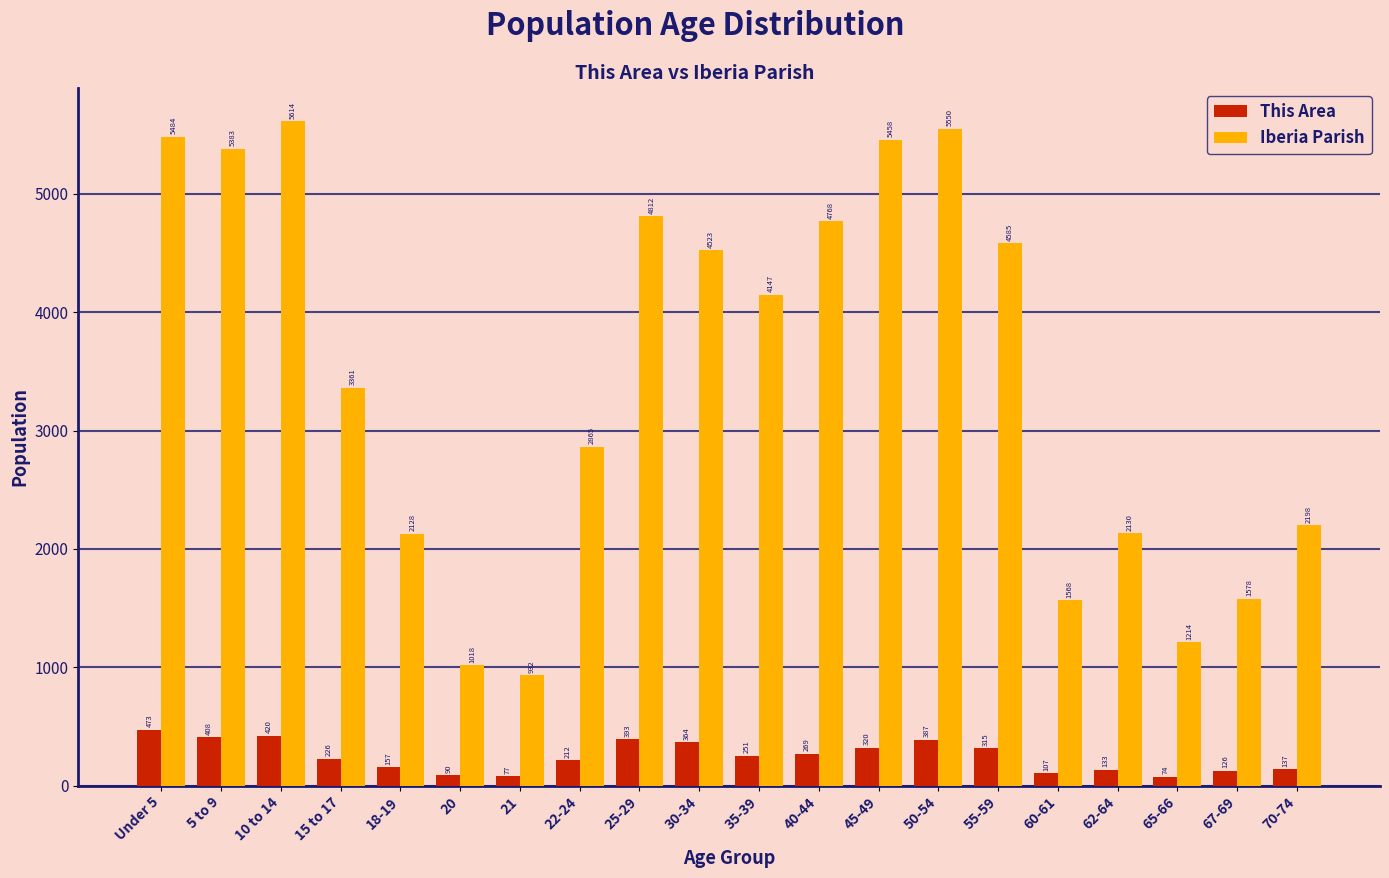

Reading left to right, transcribe all the data shown in this chart.

This Area: 473	408	420	226	157	90	77	212	393	364	251	269	320	387	315	107	133	74	126	137
Iberia Parish: 5484	5383	5614	3361	2128	1018	932	2865	4812	4523	4147	4768	5458	5550	4585	1568	2130	1214	1578	2198